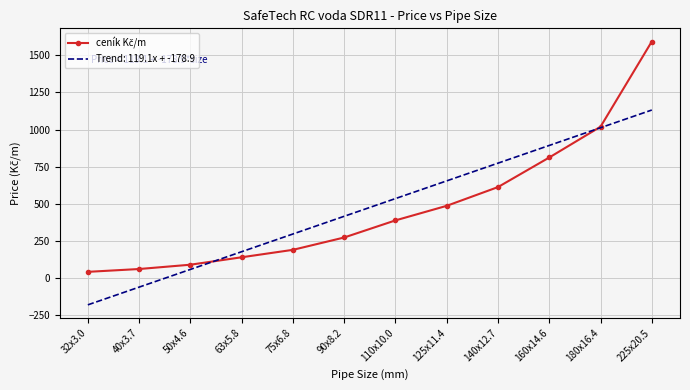

What value does the data have at 63x5.8, to the nearest 50?

150